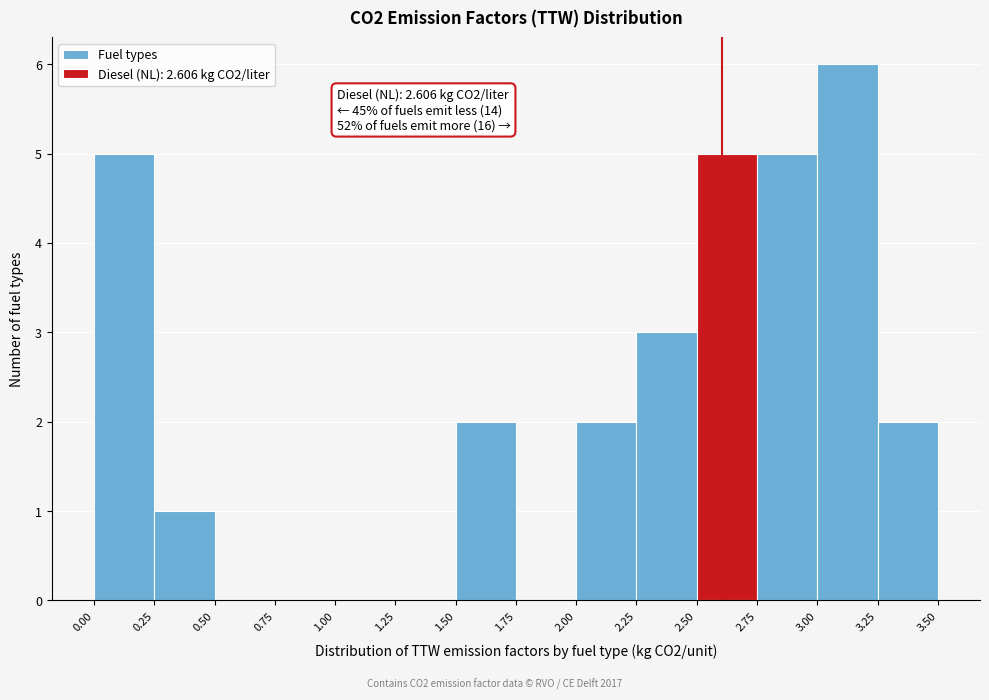

Over which range of the x-axis is the bar tallest?

3.00 to 3.25